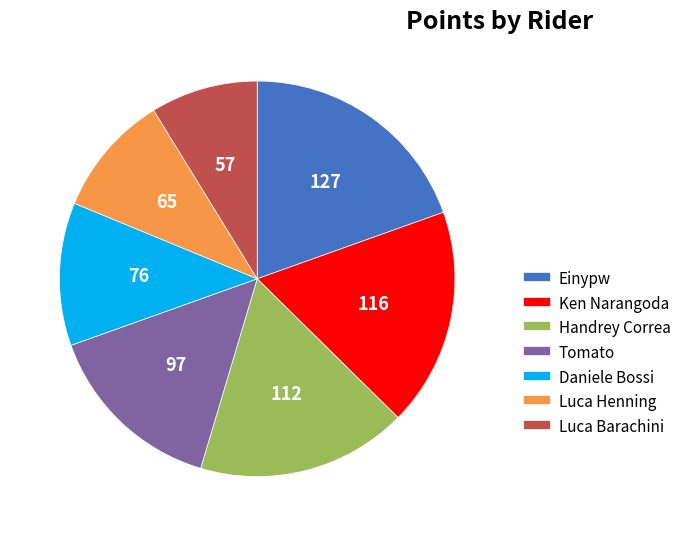

True or false: Luca Henning accounts for 22% of the total.

False